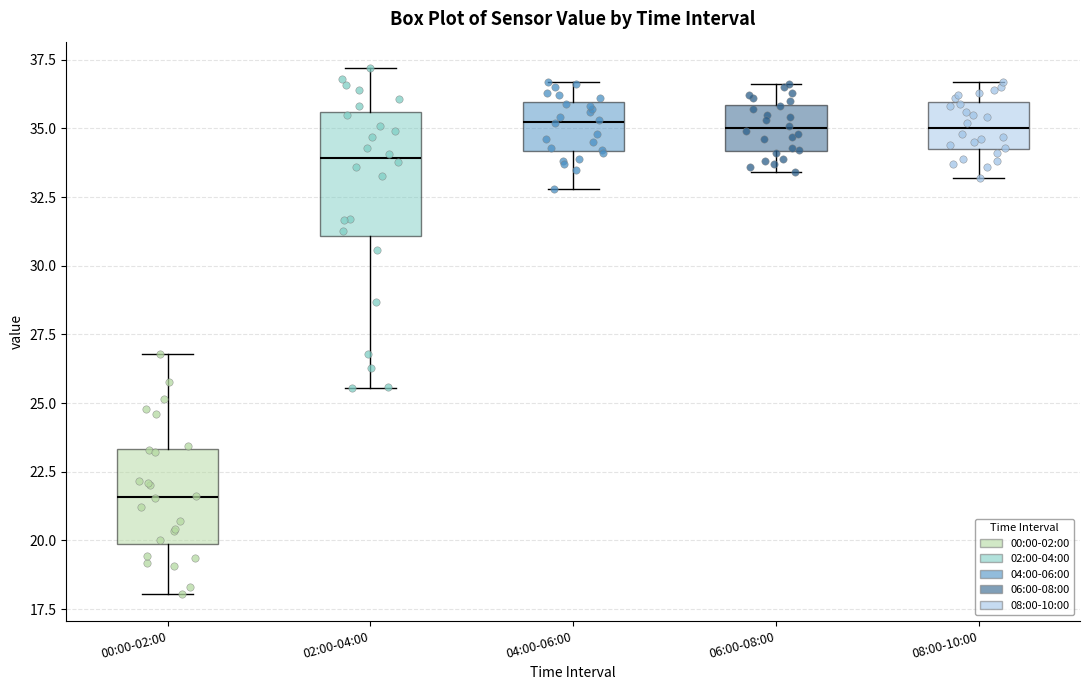

Where does the median line of the box for 04:00-06:00 sit on the y-axis? The values are not printed on the chart, so give them approximately, as read against the axis.

35.5